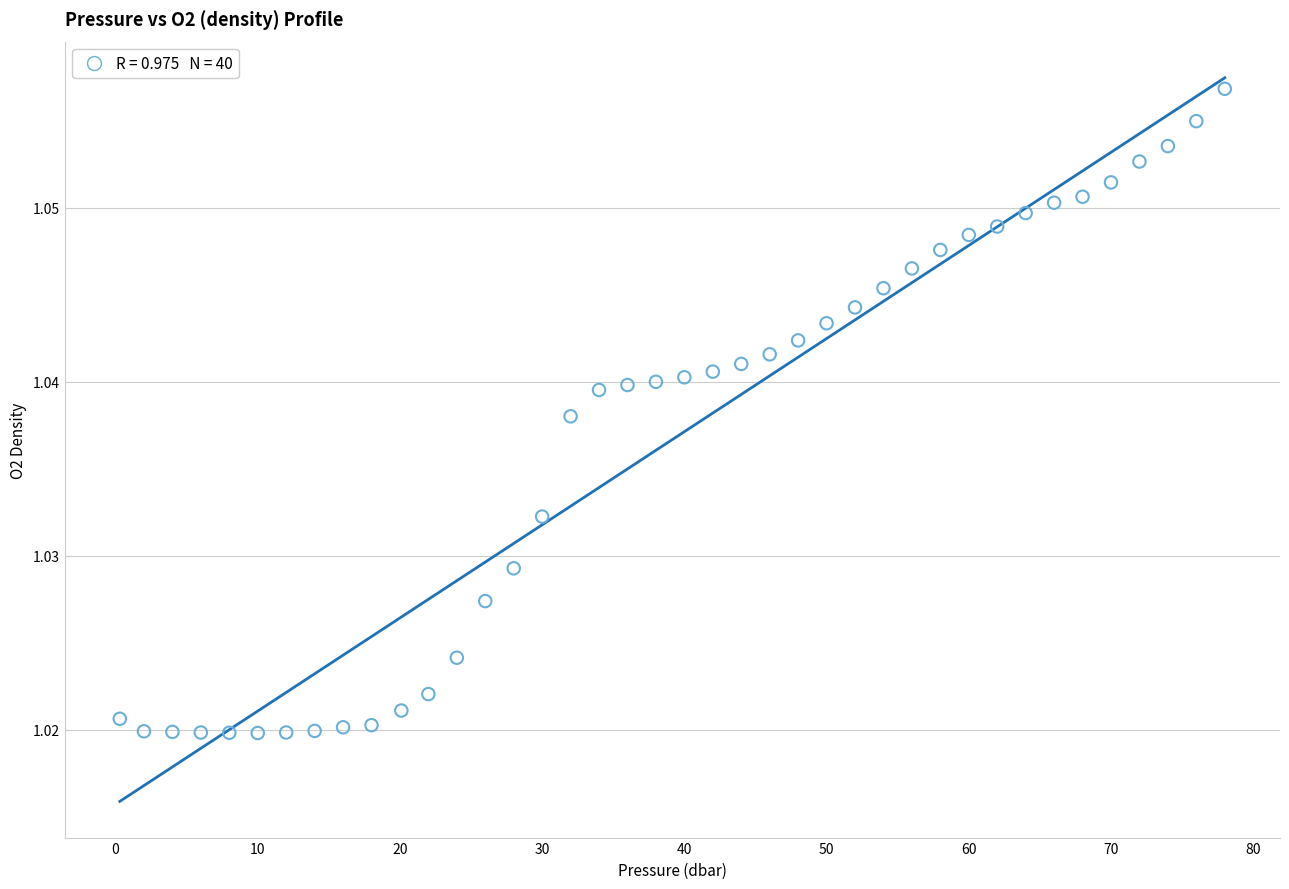

What is the range of X values (max minus min)?

77.7